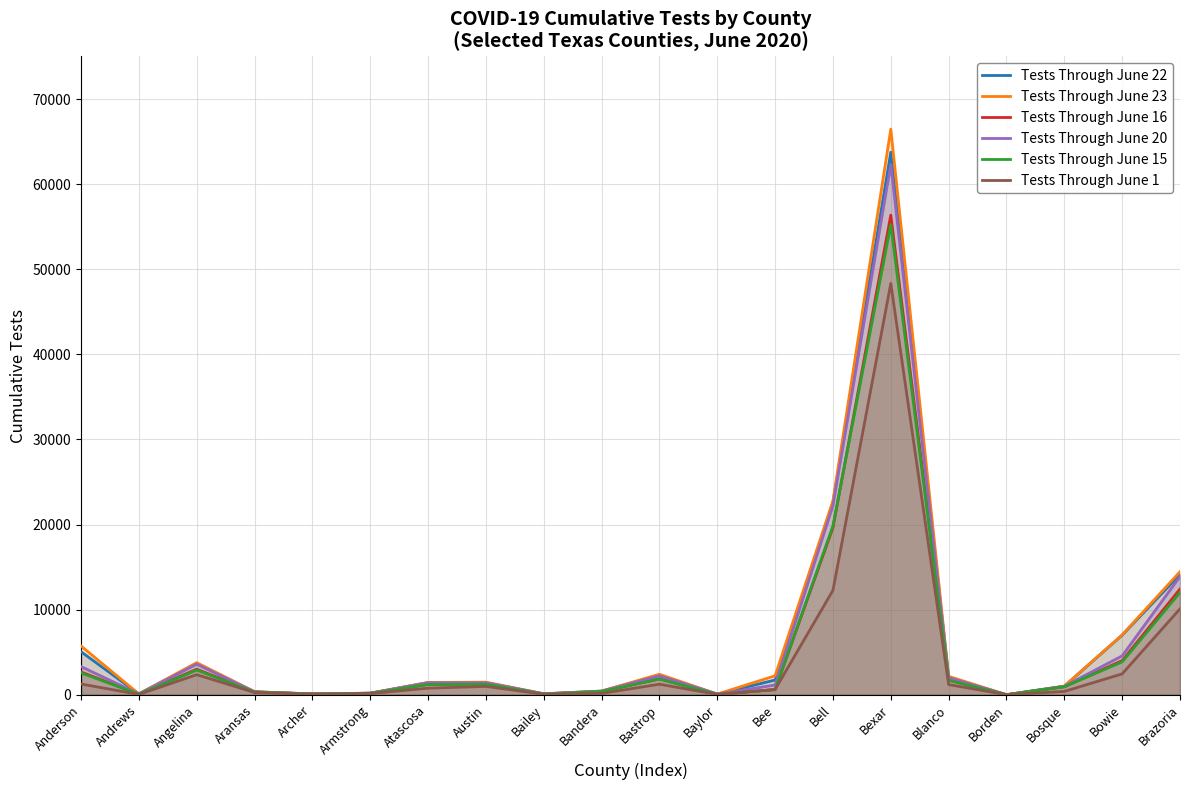

Reading right to left, extract all data points from this chart.

Tests Through June 22: Brazoria=14138	Bowie=7004	Bosque=998	Borden=2	Blanco=2044	Bexar=63752	Bell=22592	Bee=1734	Baylor=73	Bastrop=2285	Bandera=425	Bailey=107	Austin=1418	Atascosa=1424	Armstrong=180	Archer=94	Aransas=342	Angelina=3662	Andrews=95	Anderson=5058
Tests Through June 23: Brazoria=14458	Bowie=7039	Bosque=1014	Borden=2	Blanco=2163	Bexar=66467	Bell=22783	Bee=2228	Baylor=74	Bastrop=2407	Bandera=433	Bailey=109	Austin=1478	Atascosa=1447	Armstrong=180	Archer=98	Aransas=356	Angelina=3772	Andrews=95	Anderson=5730
Tests Through June 16: Brazoria=12425	Bowie=4006	Bosque=941	Borden=1	Blanco=1736	Bexar=56360	Bell=19646	Bee=609	Baylor=44	Bastrop=1873	Bandera=385	Bailey=74	Austin=1280	Atascosa=1216	Armstrong=174	Archer=79	Aransas=317	Angelina=3002	Andrews=72	Anderson=2679
Tests Through June 20: Brazoria=13889	Bowie=4568	Bosque=992	Borden=2	Blanco=2006	Bexar=62316	Bell=22219	Bee=1144	Baylor=73	Bastrop=2225	Bandera=414	Bailey=107	Austin=1402	Atascosa=1406	Armstrong=178	Archer=89	Aransas=337	Angelina=3599	Andrews=91	Anderson=3309
Tests Through June 15: Brazoria=12009	Bowie=3865	Bosque=937	Borden=1	Blanco=1686	Bexar=55240	Bell=19836	Bee=599	Baylor=44	Bastrop=1839	Bandera=382	Bailey=73	Austin=1232	Atascosa=1209	Armstrong=170	Archer=78	Aransas=316	Angelina=2896	Andrews=68	Anderson=2568
Tests Through June 1: Brazoria=10094	Bowie=2451	Bosque=390	Borden=0	Blanco=1198	Bexar=48328	Bell=12272	Bee=615	Baylor=37	Bastrop=1238	Bandera=153	Bailey=55	Austin=980	Atascosa=770	Armstrong=142	Archer=48	Aransas=261	Angelina=2359	Andrews=37	Anderson=1263